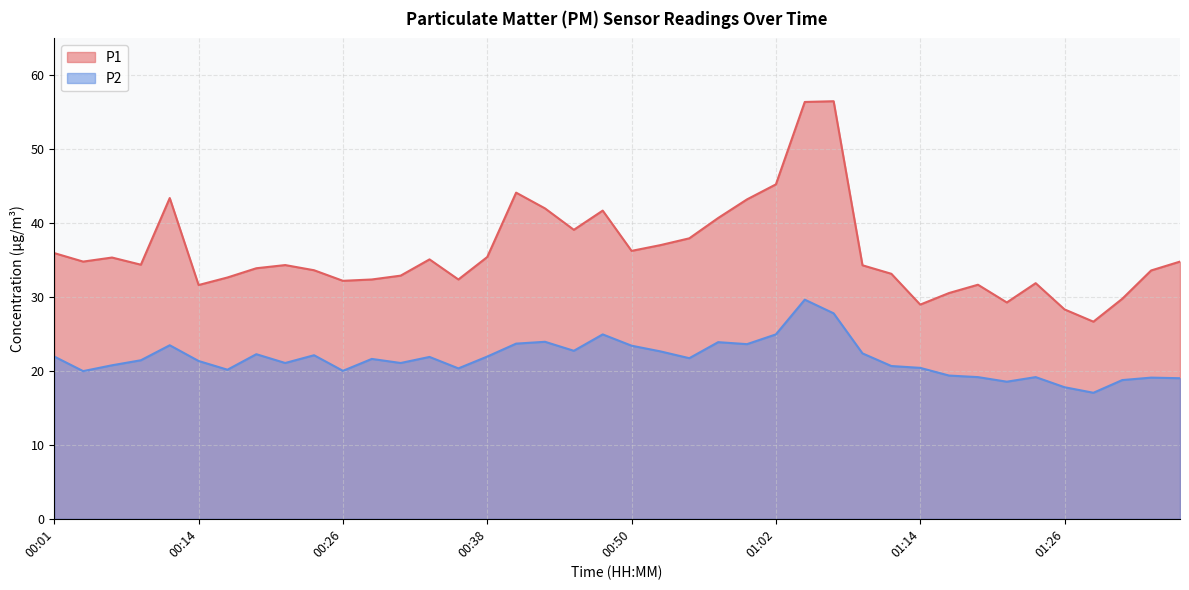

What is the average value of the P1 series?

36.1